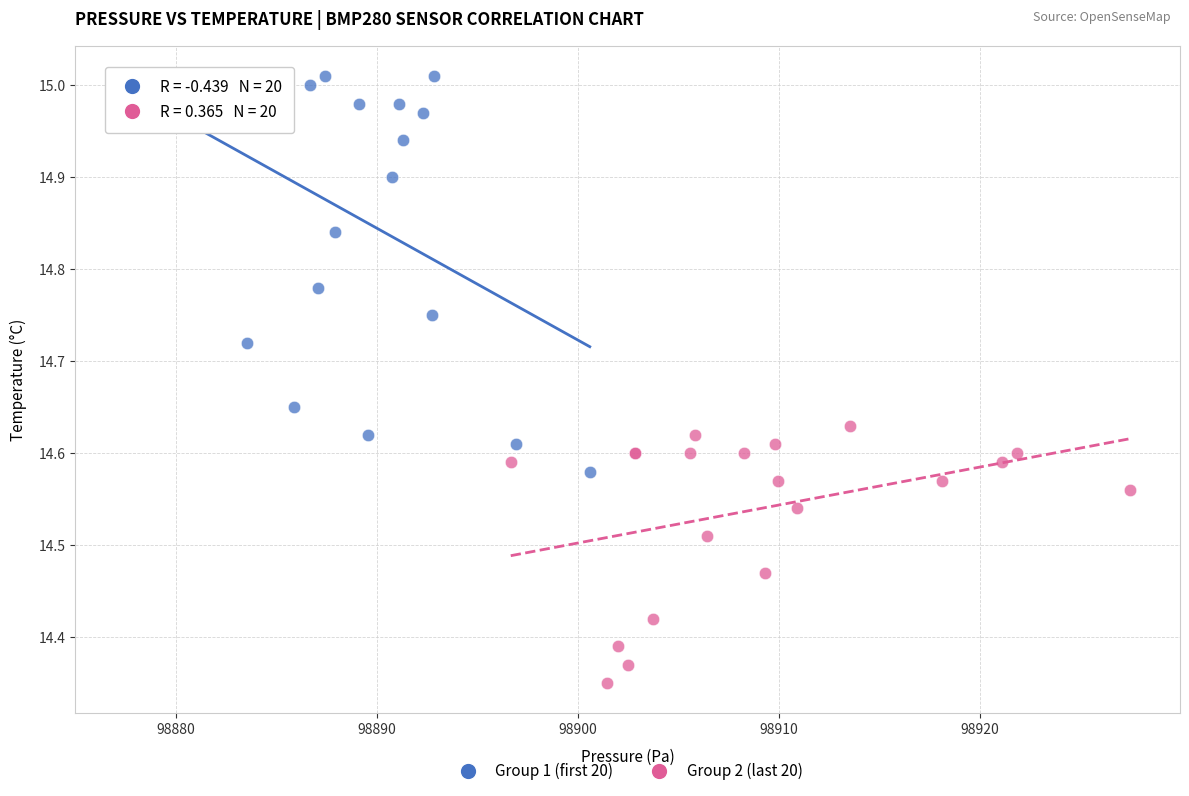

Which series contains the lowest Y value?

Group 2 (last 20)